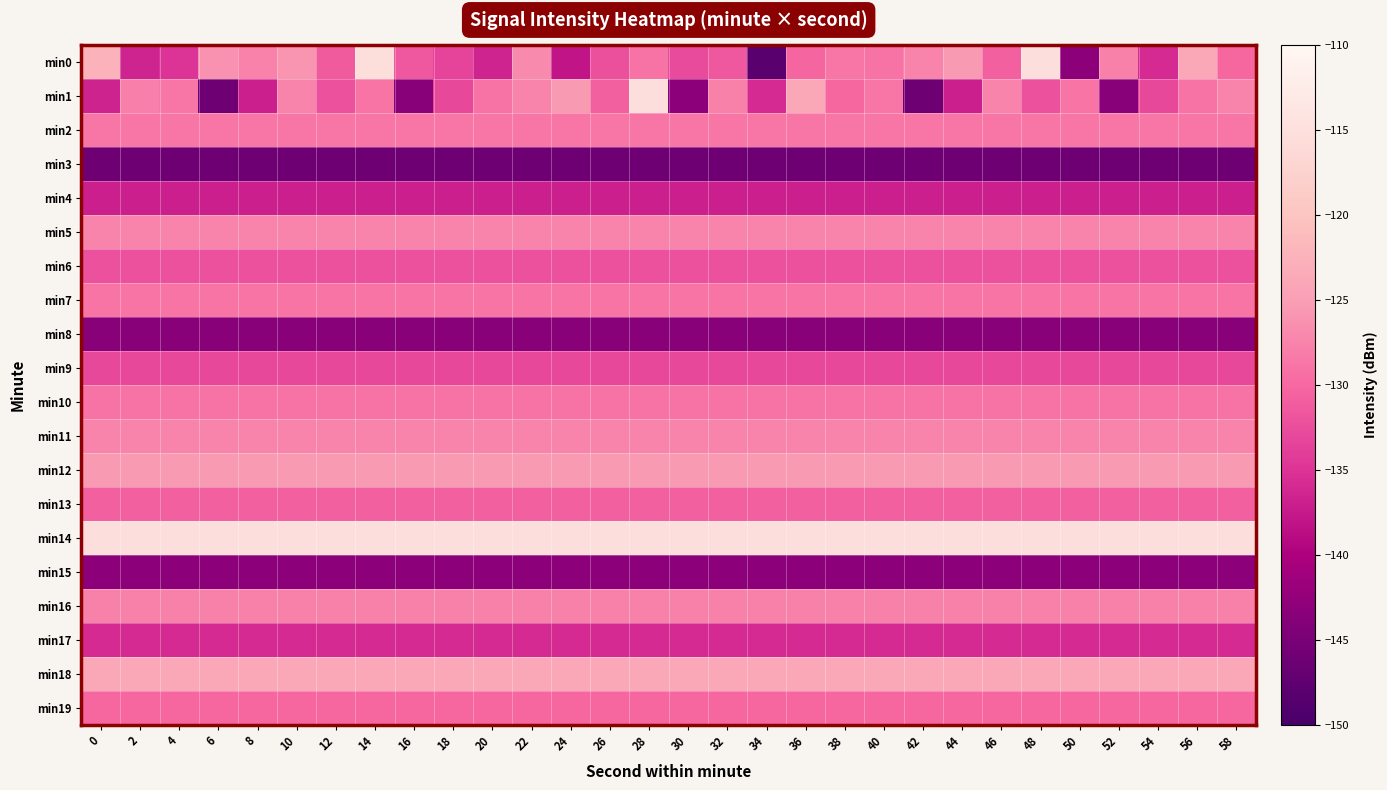

Which has a higher value, 24 or 32?

32